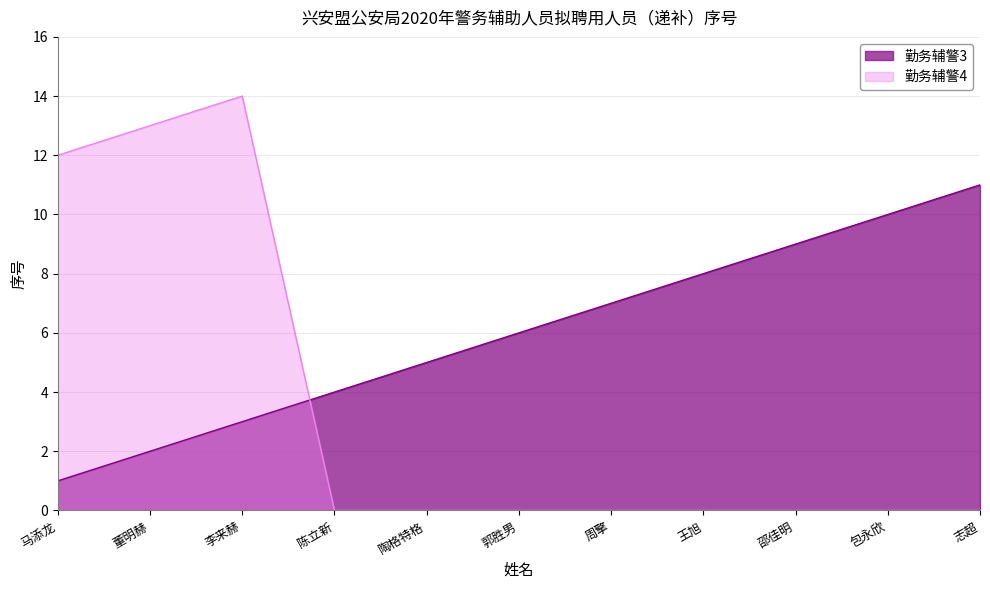

Which category has the lowest value across all series?

陈立新